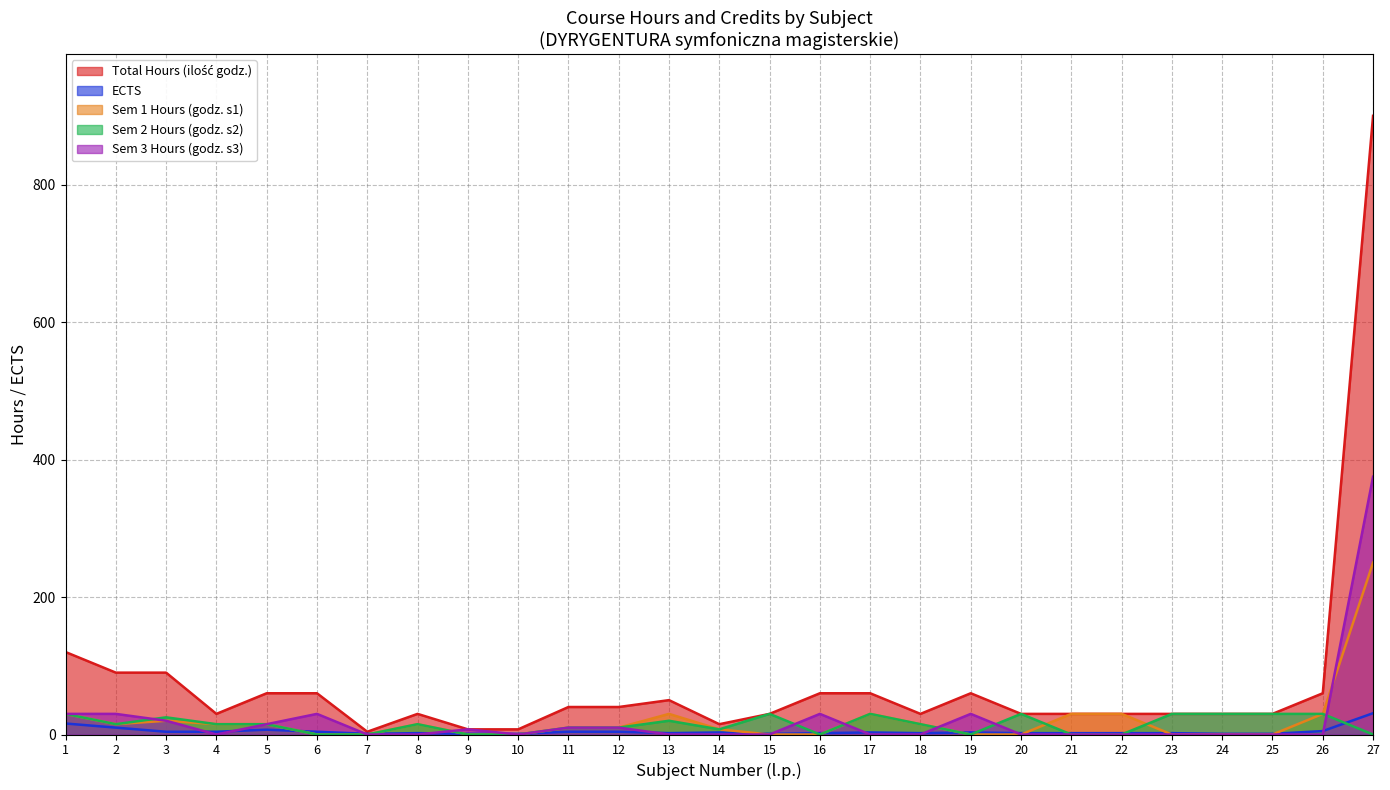

The Sem 2 Hours (godz. s2) series shows 0.0 at 7. True or false?

True